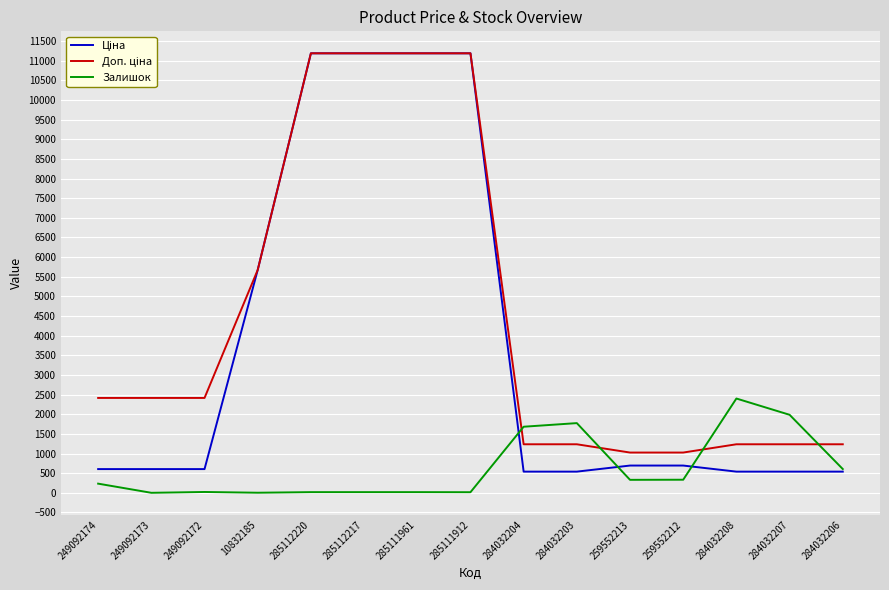

Is it true that Залишок equals 17.0 at 285112220?

True